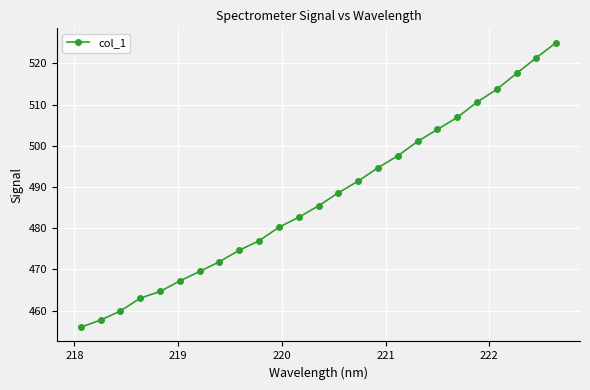

What is the value of the 6th point from the left?

467.2